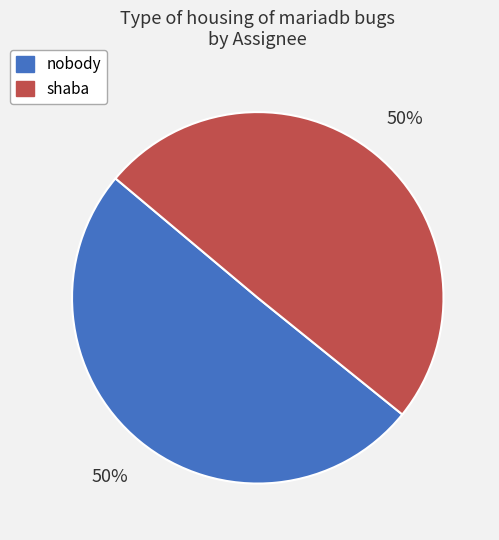

To the nearest percent, what percentage of the pie is shaba?

50%